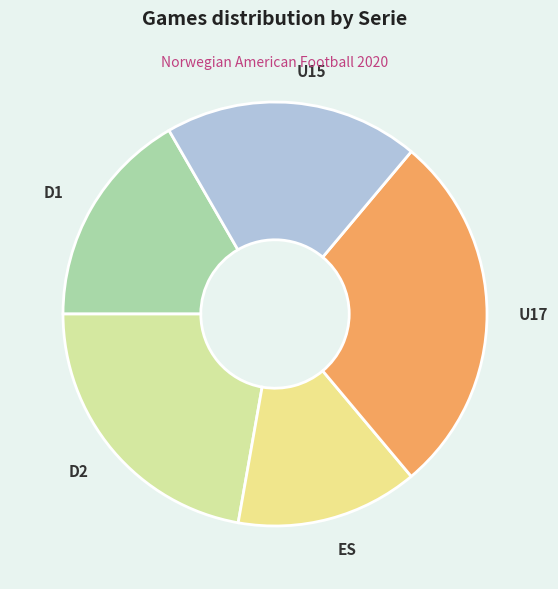

Approximately how many times larger is the value at U15 compared to D1?

1.2